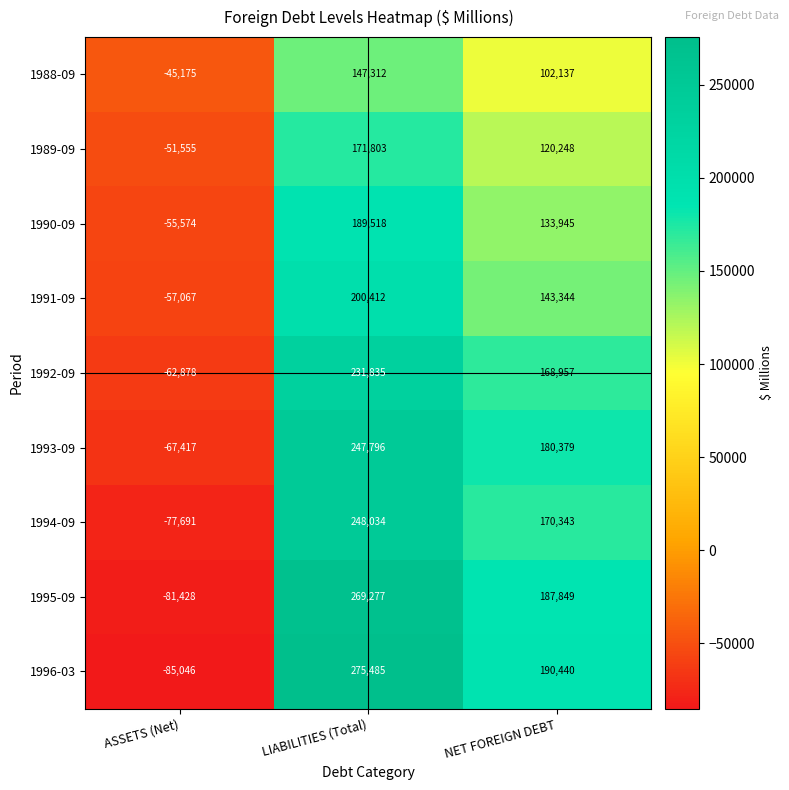

Between ASSETS (Net) and NET FOREIGN DEBT, which series saw the biggest shift?

1996-03